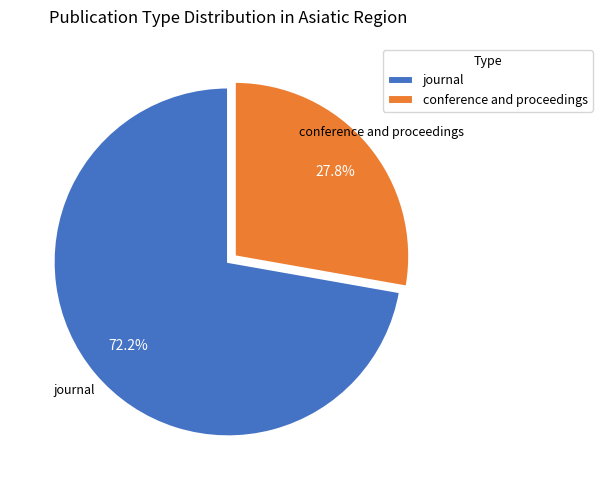

To the nearest percent, what is the combined percentage of journal and conference and proceedings?

100%